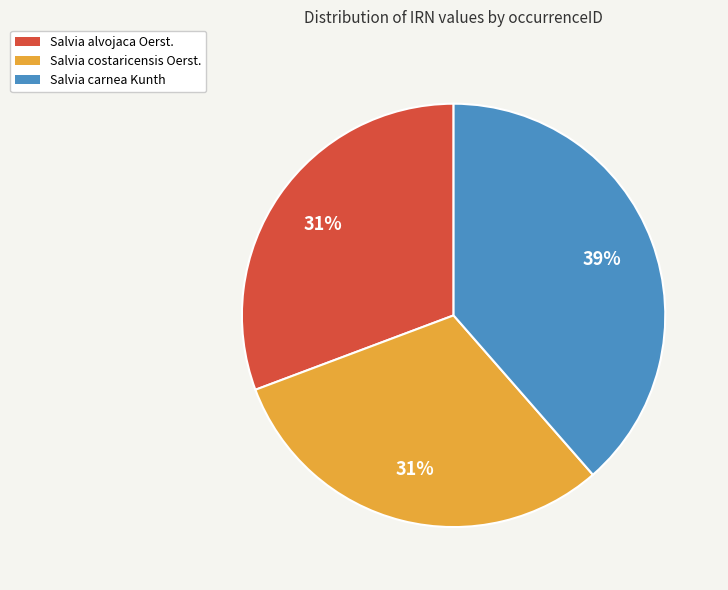

To the nearest percent, what is the average slice percentage?

33%